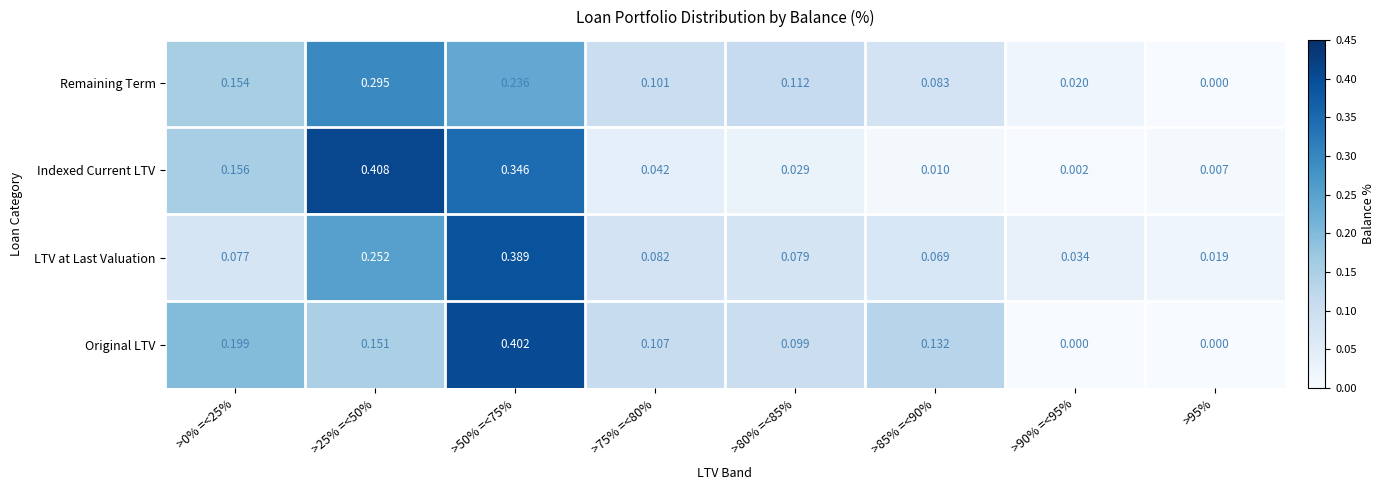

Rank the series at >85% =<90% from lowest to highest value.

Indexed Current LTV, LTV at Last Valuation, Remaining Term, Original LTV